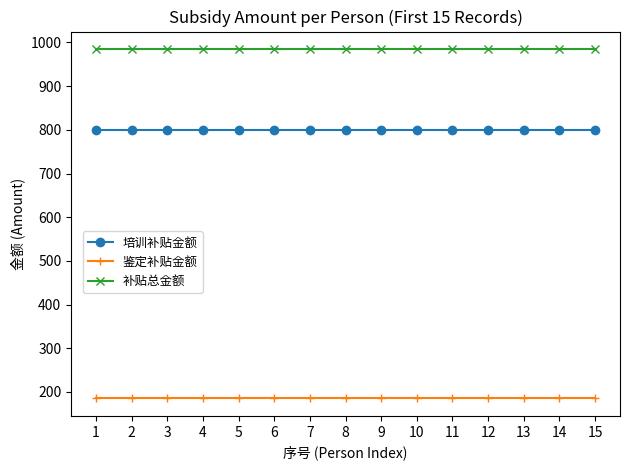

List the series in order of their overall mean, lowest first.

鉴定补贴金额, 培训补贴金额, 补贴总金额